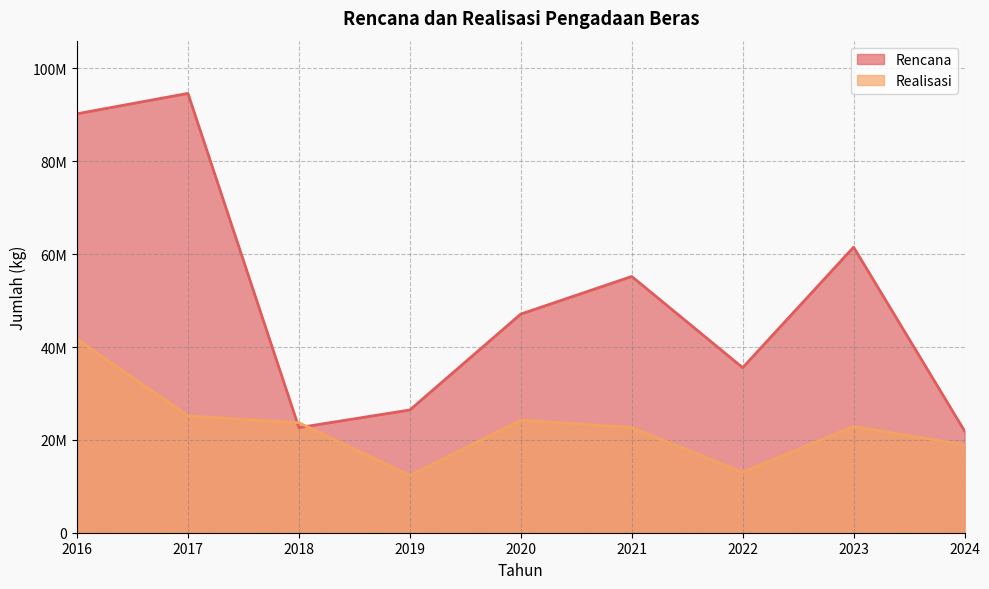

Rank the series by their average value, from highest to lowest.

Rencana, Realisasi